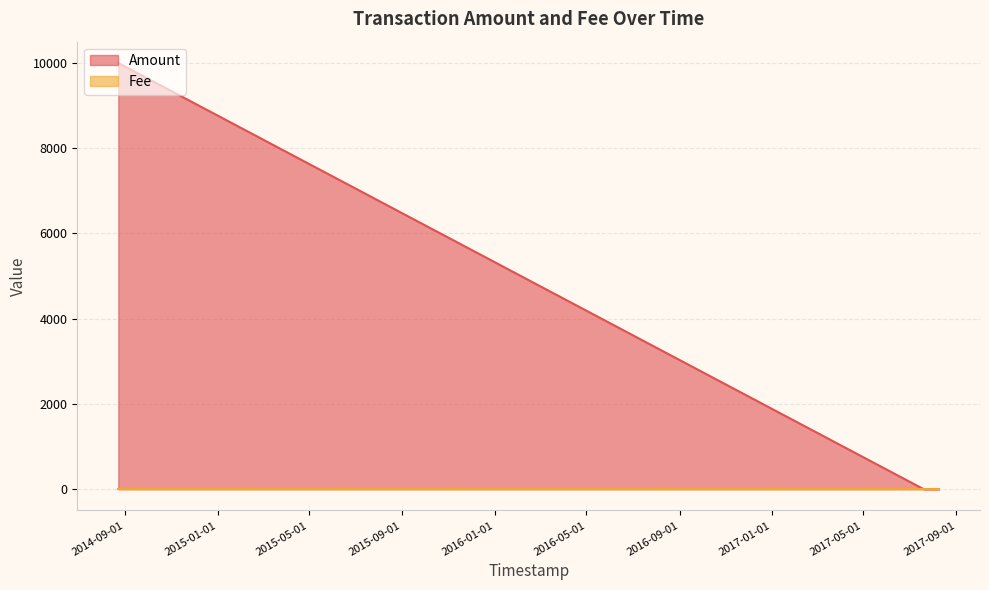

Does the chart have visible grid lines?

Yes